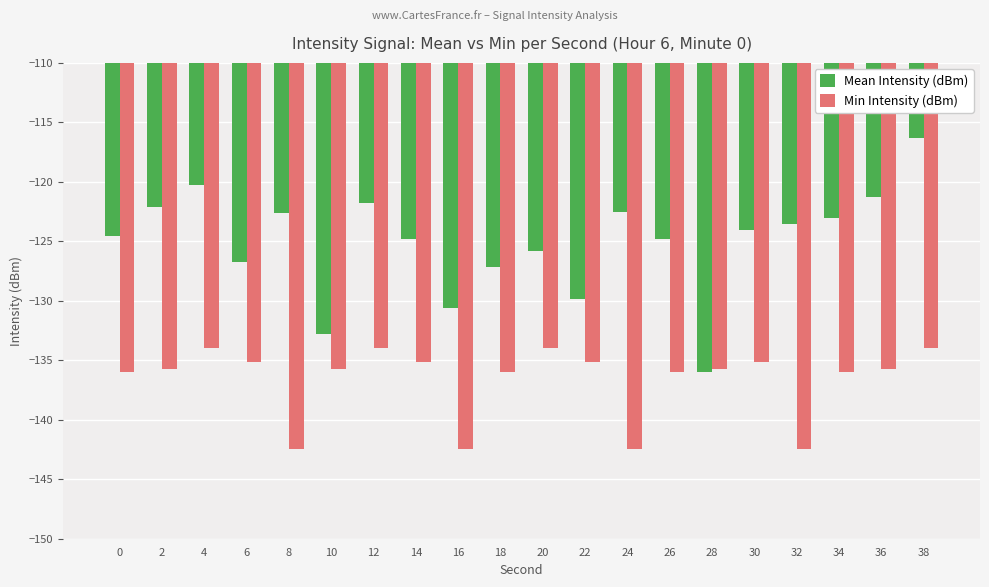

What value does the Min Intensity (dBm) series have at 14?

-135.1